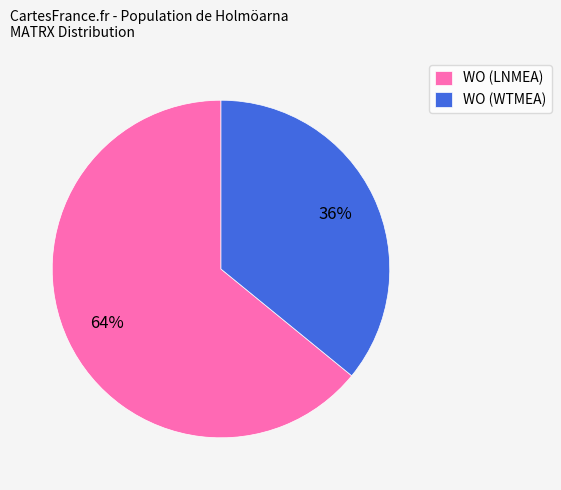

True or false: WO (WTMEA) accounts for 22% of the total.

False